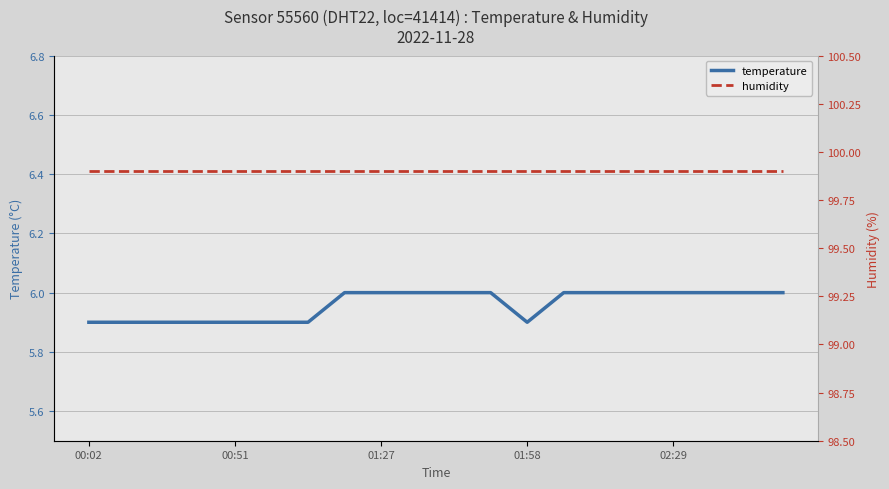

Which series has the largest total across all categories?

humidity